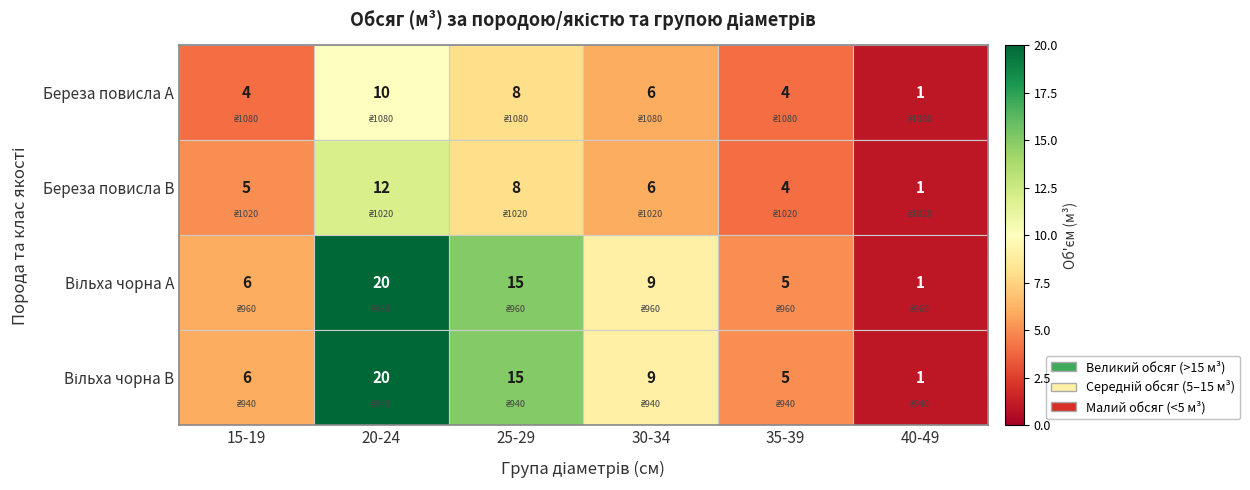

Is the value of Вільха чорна A at 35-39 greater than the value of Береза повисла A at 20-24?

No